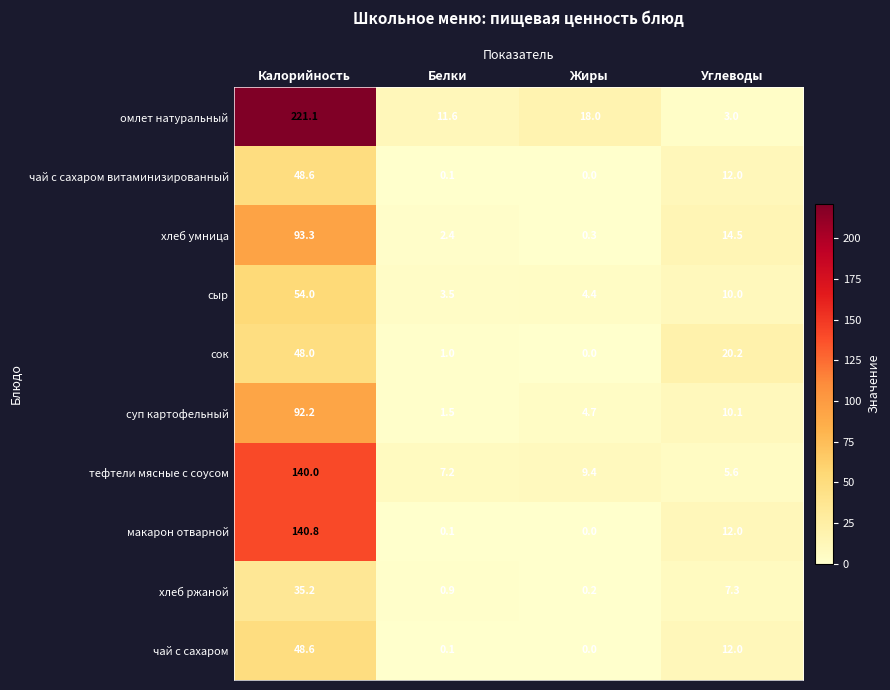

What is the maximum value shown in the chart?

221.1